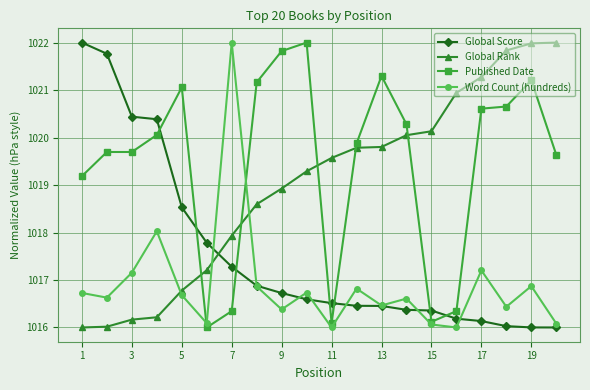

In Word Count (hundreds), how many points are higher than both neighbors (excluding endpoints)?

7